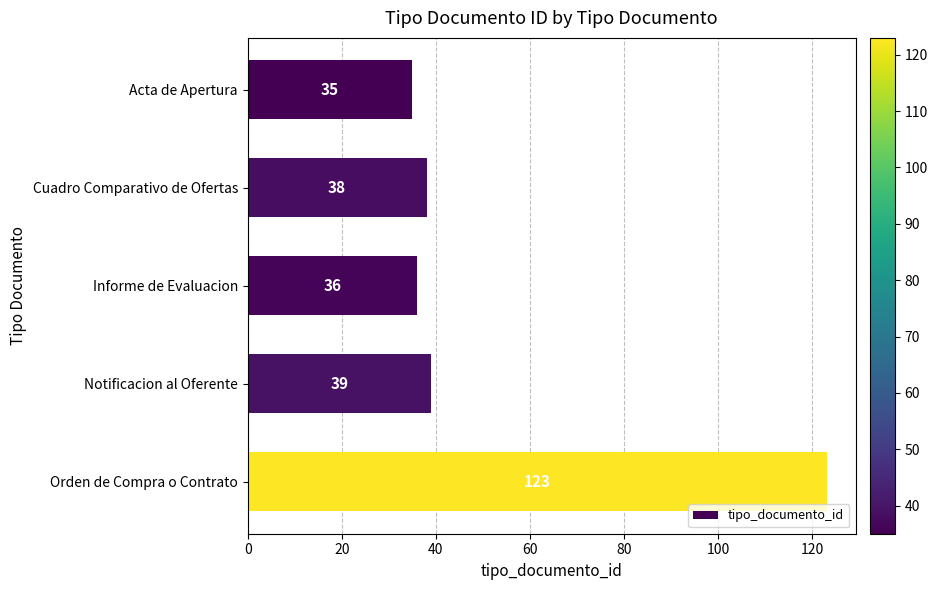

True or false: the data shows 35 at Acta de Apertura.

True